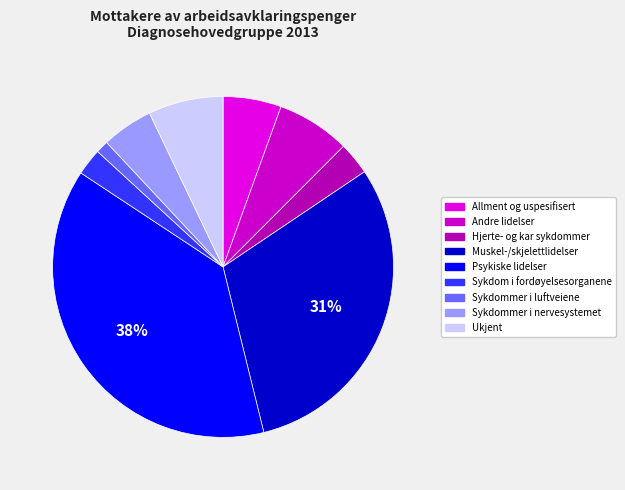

To the nearest percent, what percentage of the pie is Allment og uspesifisert?

6%